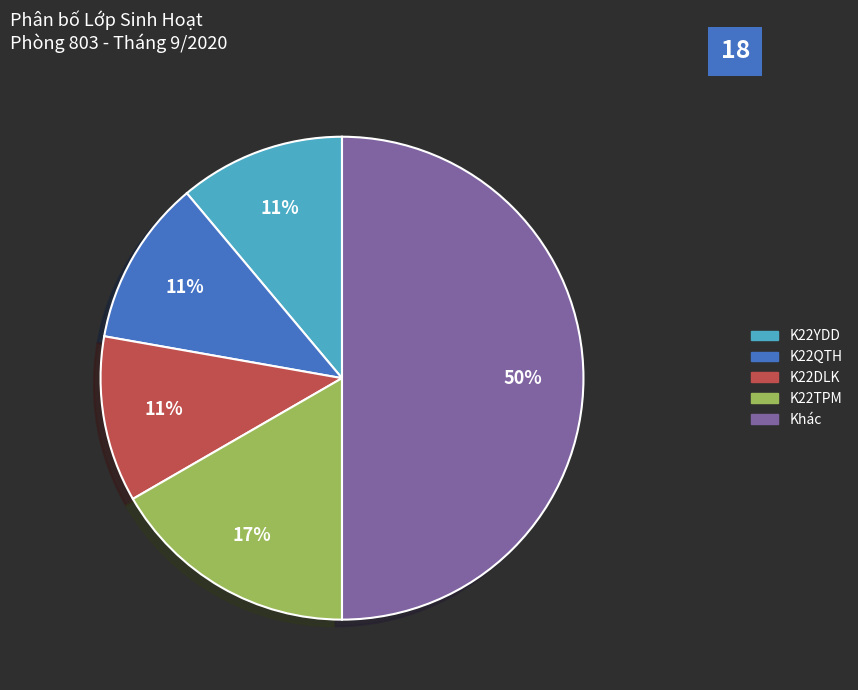

To the nearest percent, what is the difference between the largest and smallest slice percentages?

39%